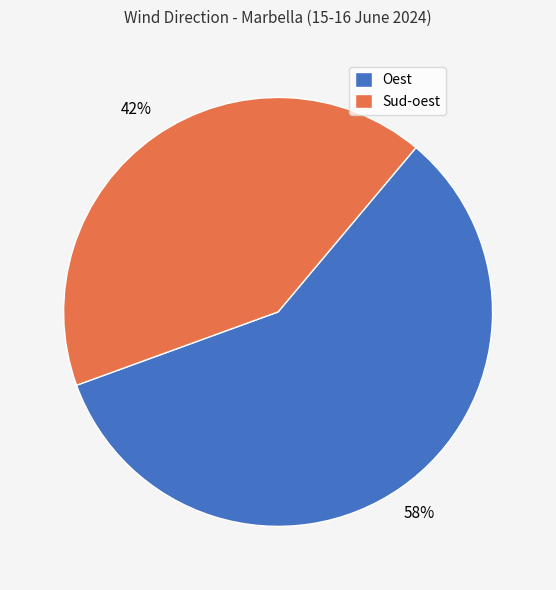

Approximately how many times larger is the value at Oest compared to Sud-oest?

1.4